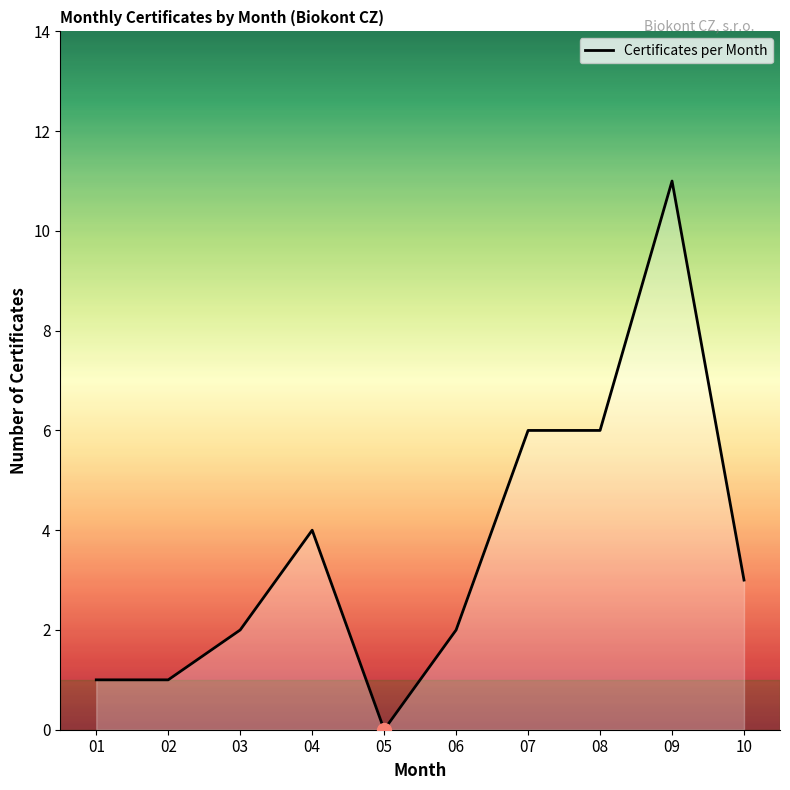

Is it true that the value at 10 is 3?

True